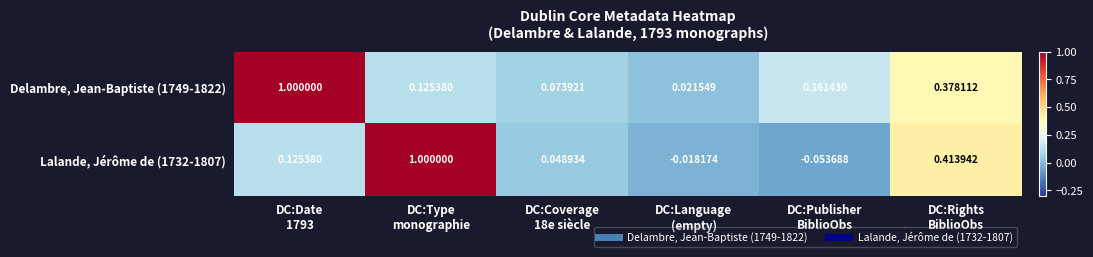

Count the number of categories in the chart.

6